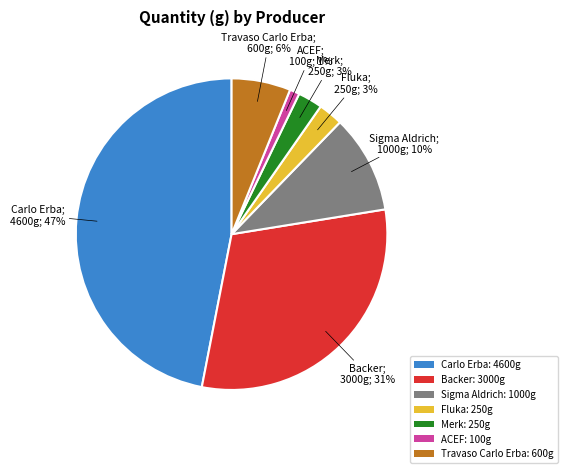

The Travaso Carlo Erba slice represents 17% of the pie. True or false?

False